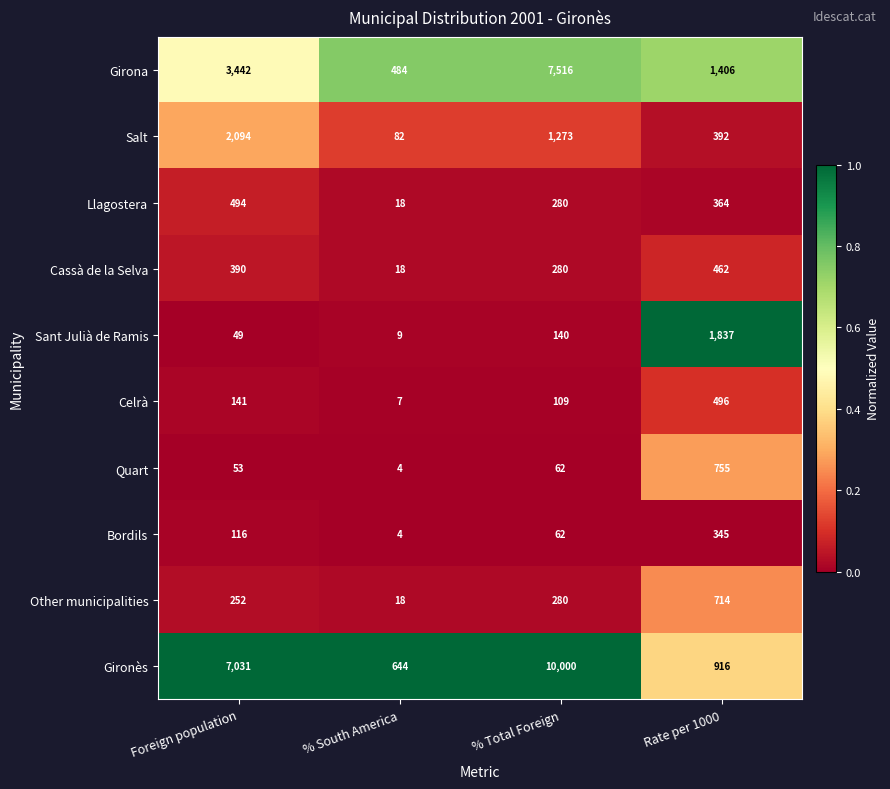

Which category has the lowest value across all series?

% South America